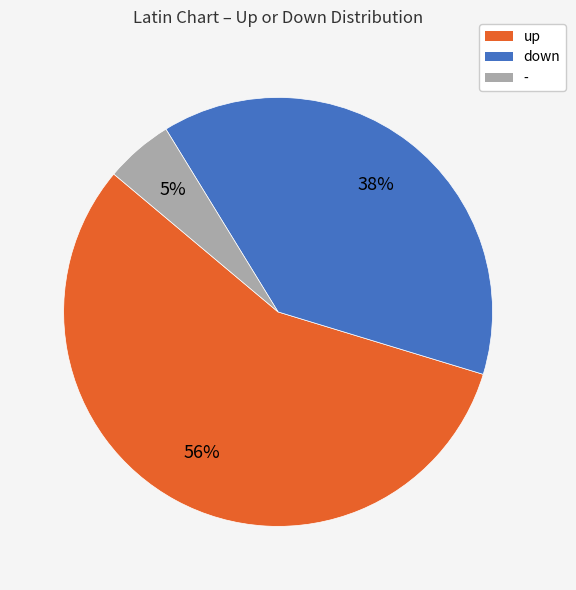

Which has a higher value, - or up?

up